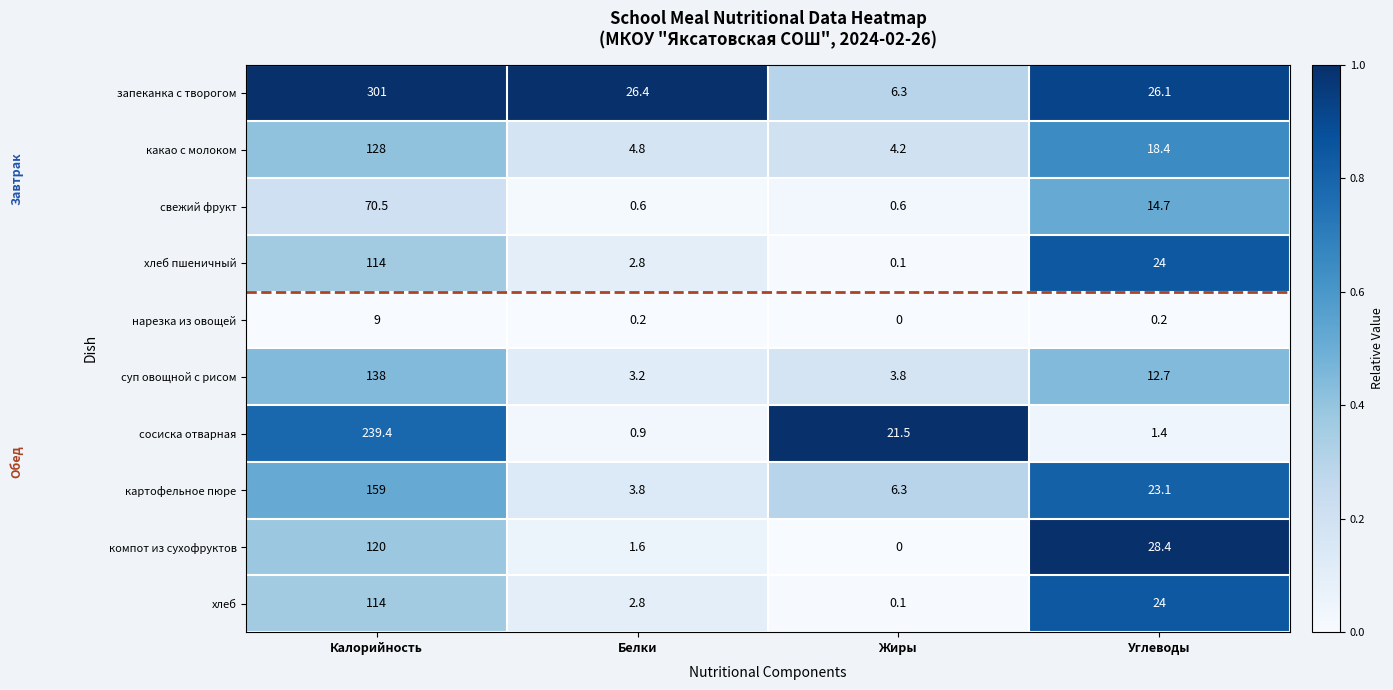

The запеканка с творогом series shows 26.1 at Углеводы. True or false?

True